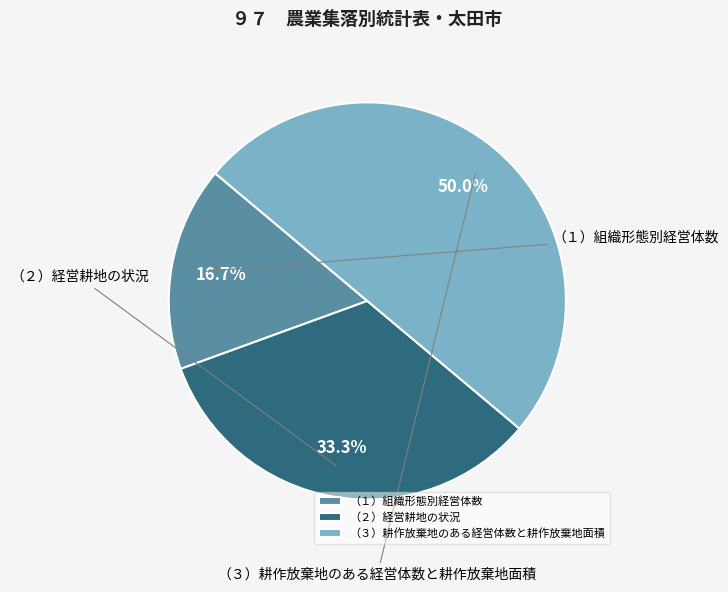

Which category has the biggest portion of the pie?

（３）耕作放棄地のある経営体数と耕作放棄地面積